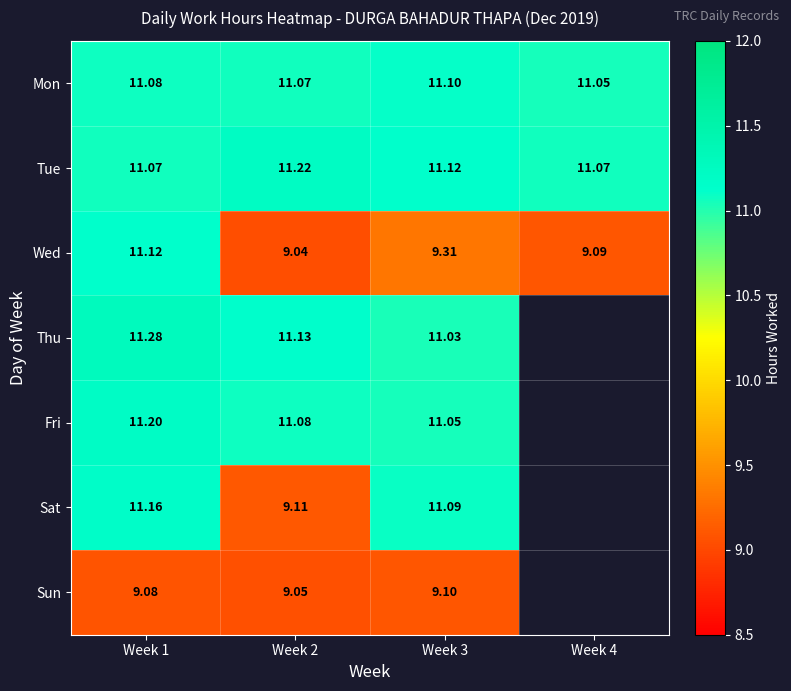

Between Week 1 and Week 2, which series saw the biggest shift?

Wed